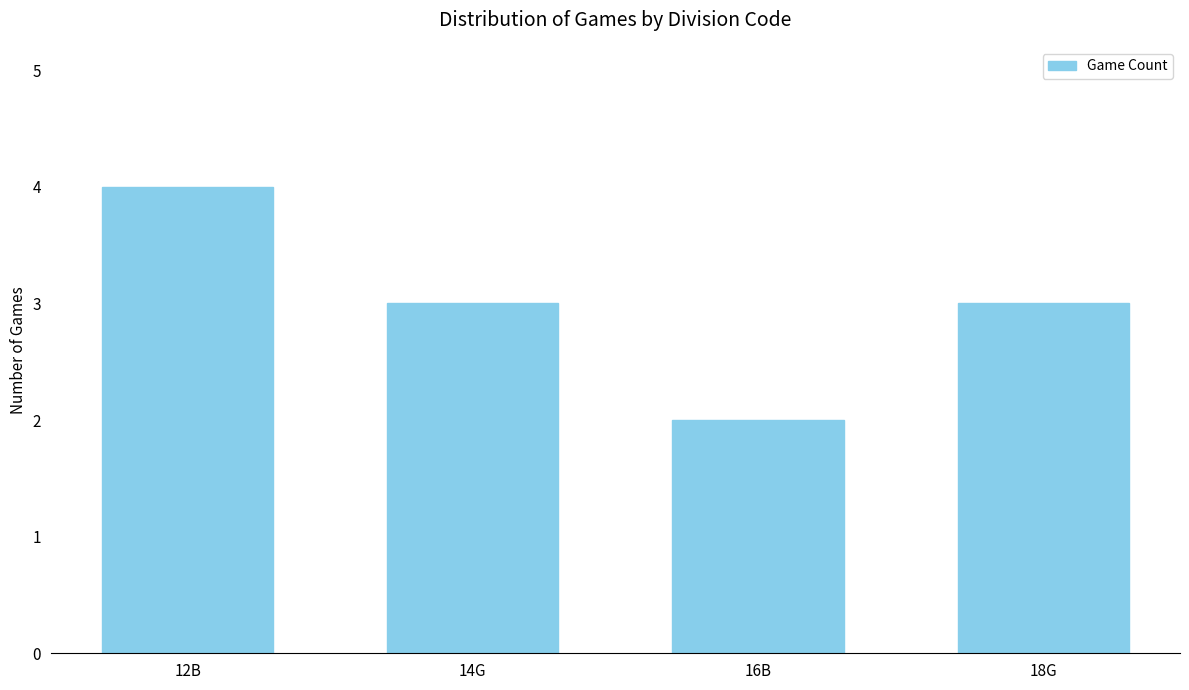

What is the approximate value at 18G?

3